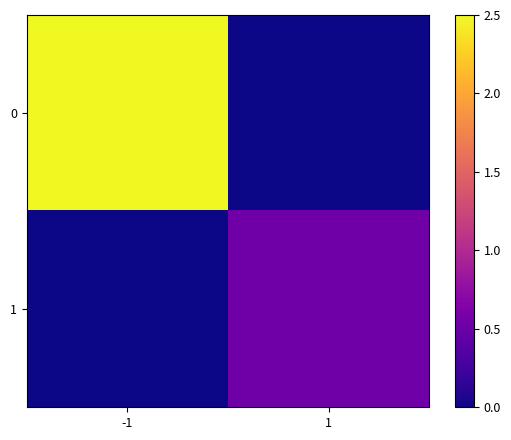

Rank the series by their maximum value, from lowest to highest.

1, 0